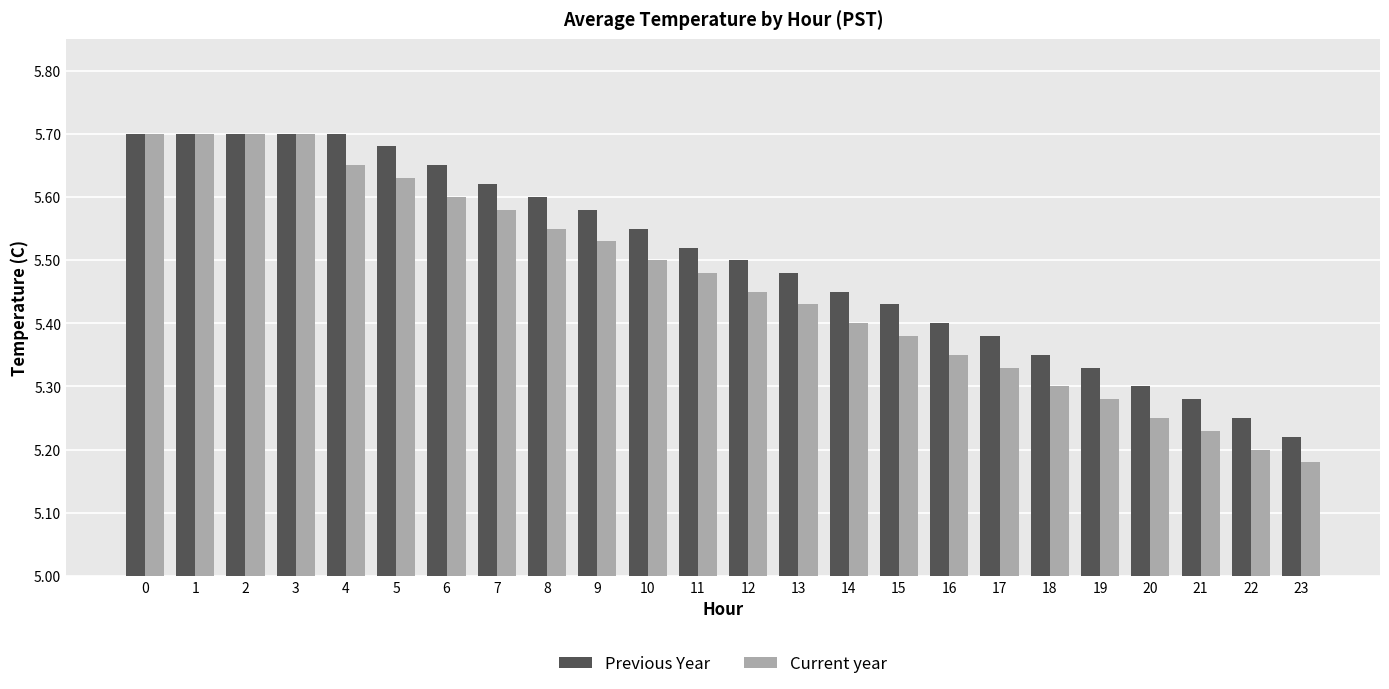

At 12, list the series in order from largest to smallest.

Previous Year, Current year